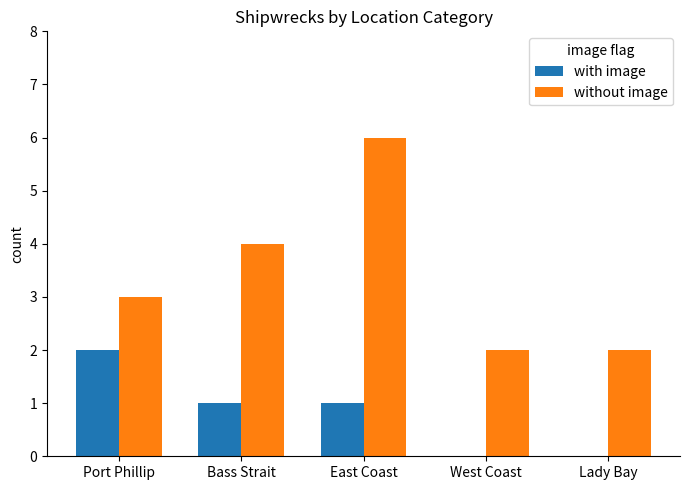

At which category is the sum across all series the highest?

East Coast